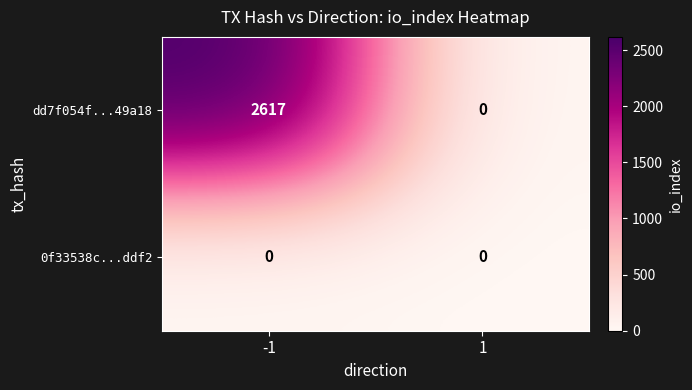

Reading right to left, list all the values displayed in this chart.

dd7f054f...49a18: 0	2617
0f33538c...ddf2: 0	0